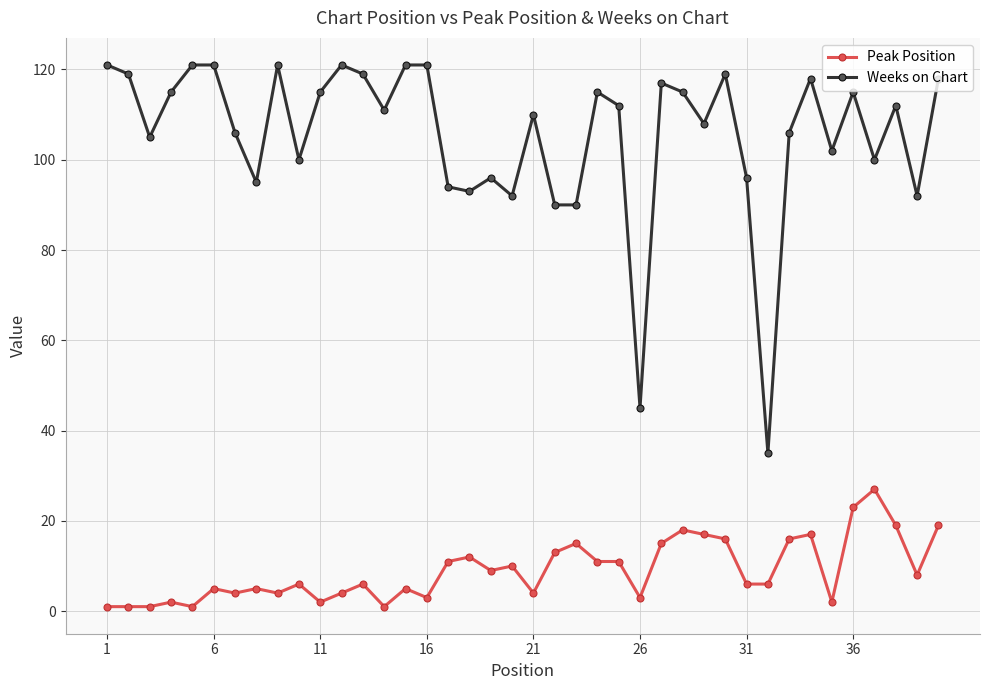

True or false: Peak Position has more than 2 points higher than both neighbors.

True